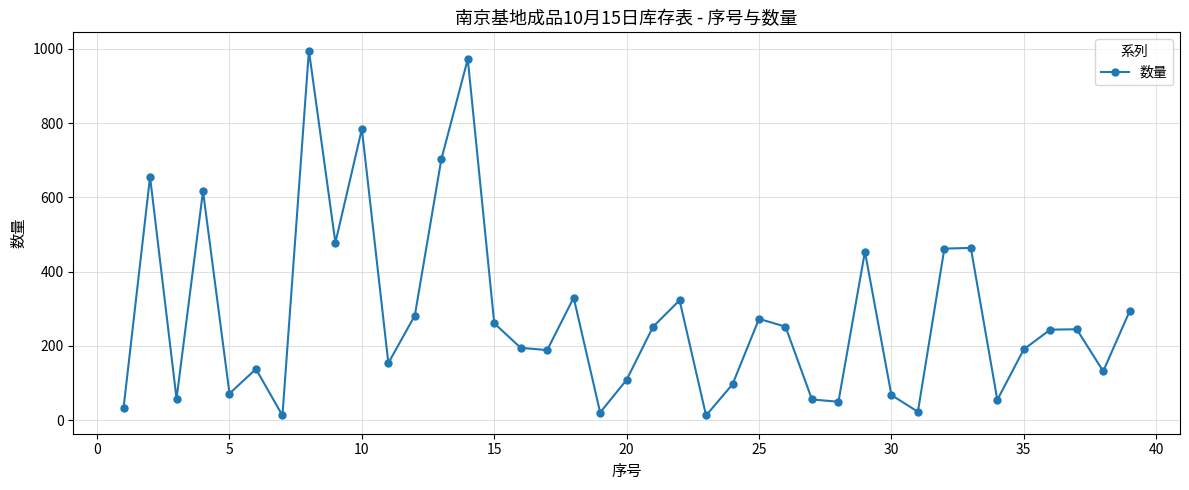

How many lines are shown in the chart?

1